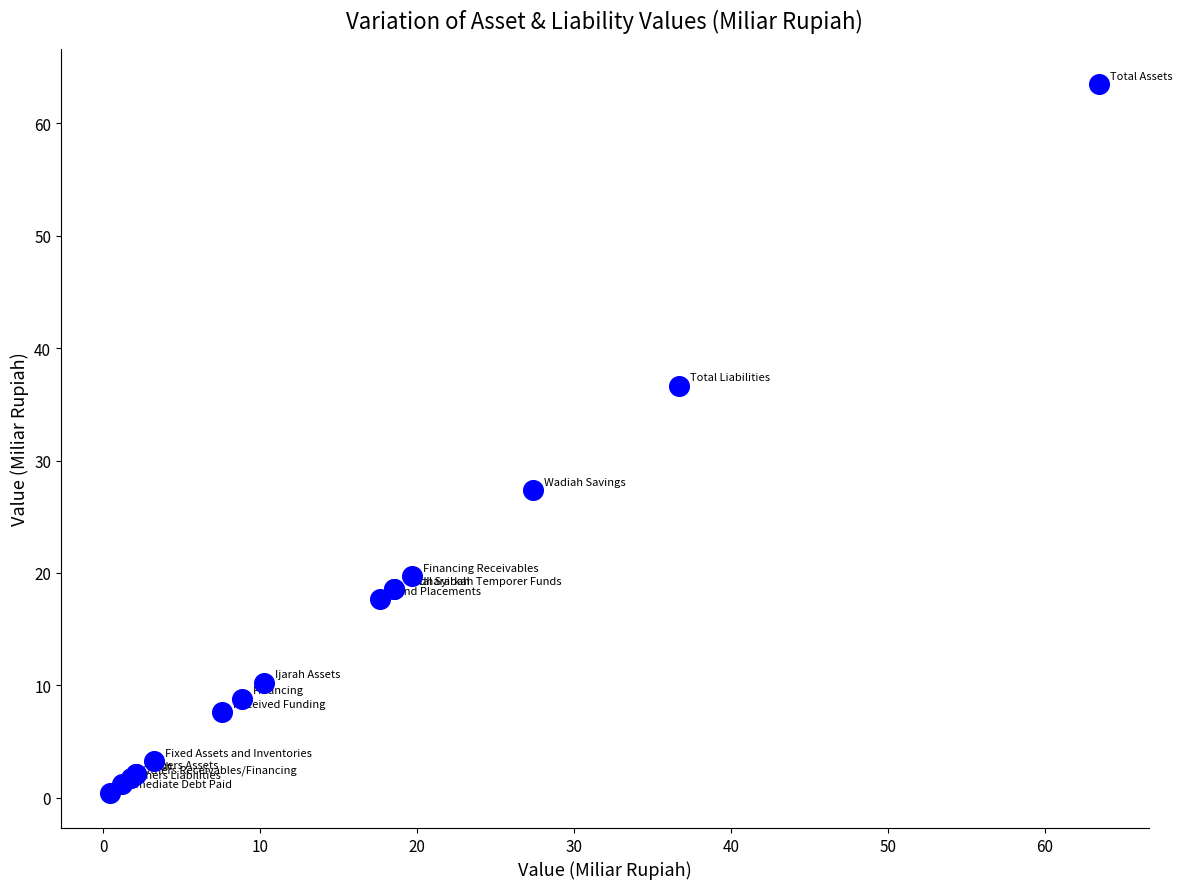

What Y value in the scatter plot is closest to 31?

27.4